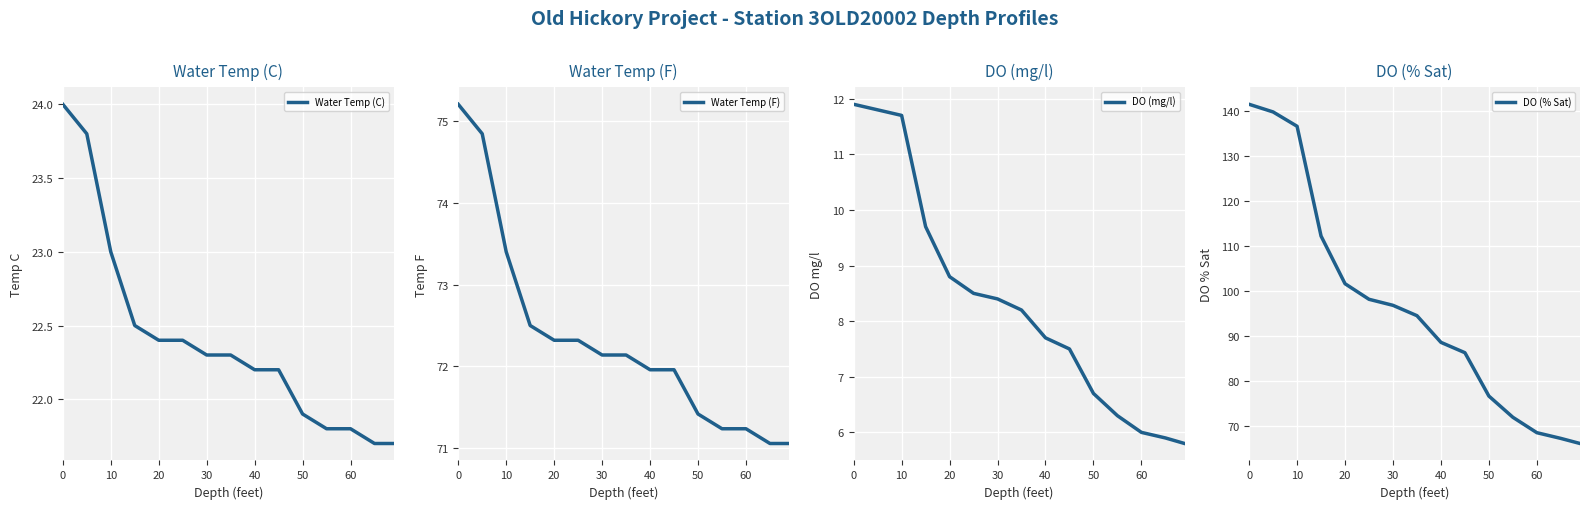

True or false: DO (mg/l) and DO (% Sat) cross at least once.

False